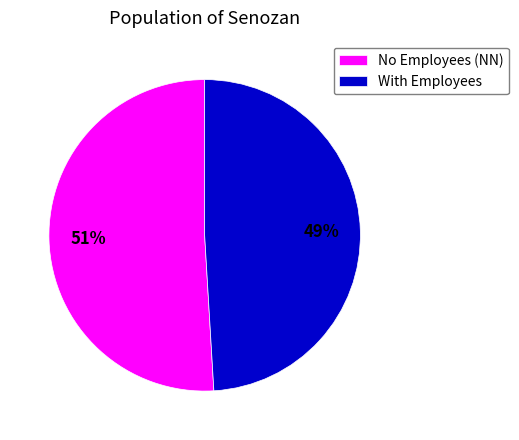

Is it true that No Employees (NN) is 62% of the pie?

False